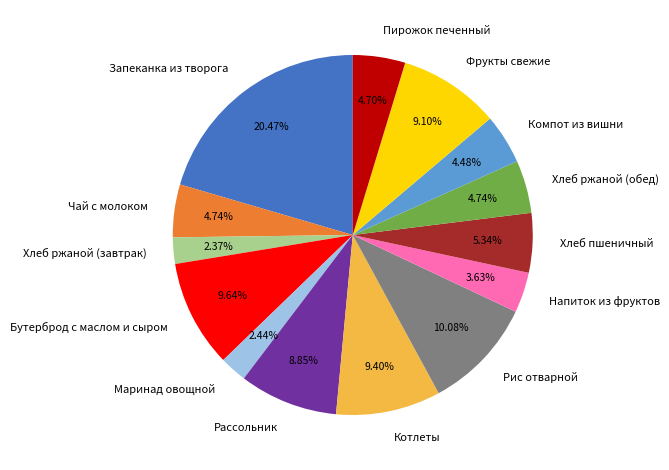

True or false: Хлеб пшеничный accounts for 15% of the total.

False